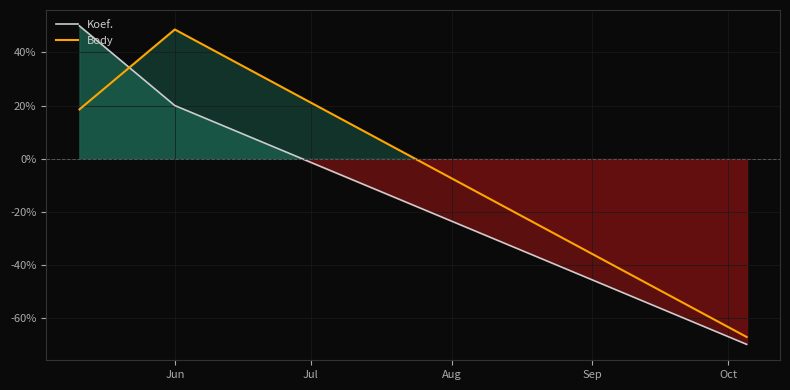

Reading right to left, transcribe all the data shown in this chart.

Koef.: -70.0	20.0	50.0
Body: -67.2	48.7	18.6